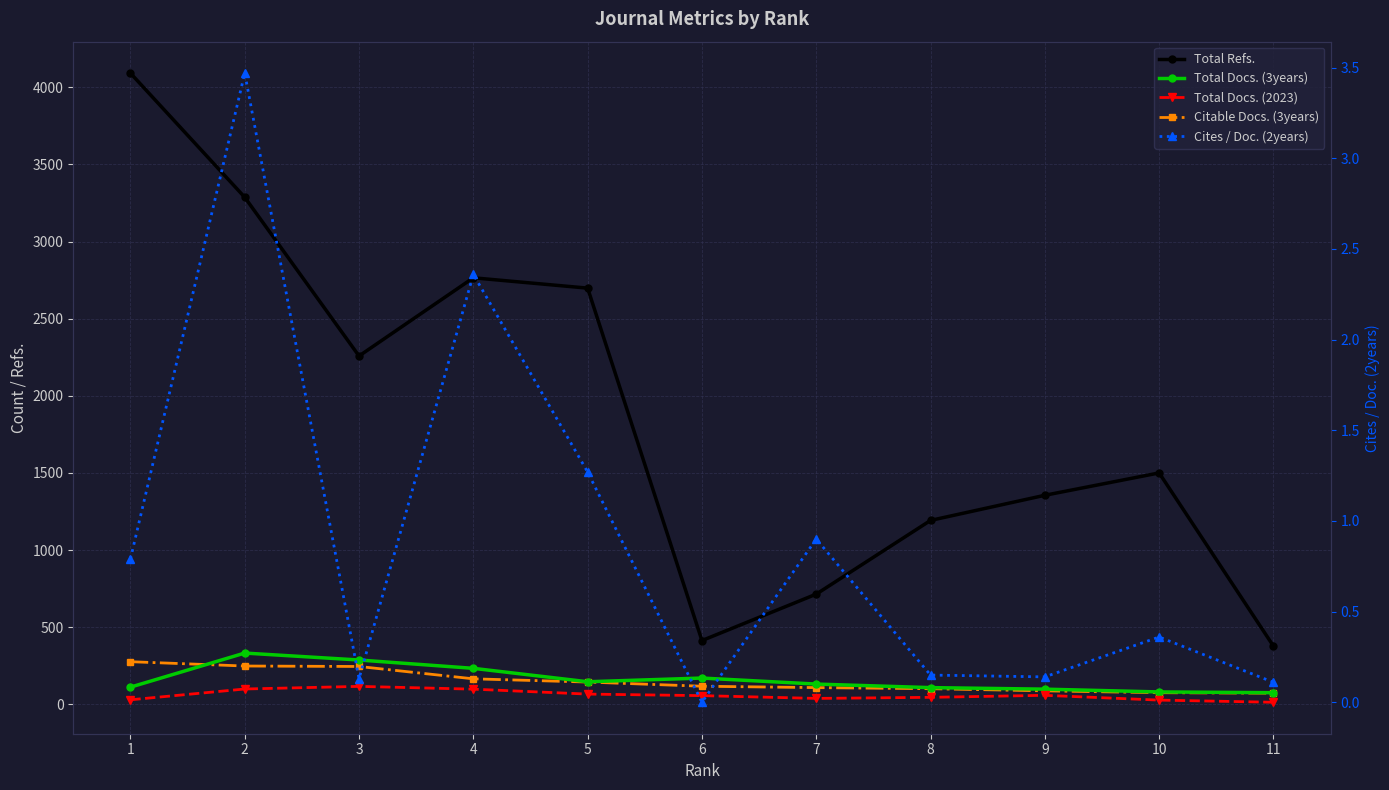

Which label corresponds to the smallest value in the chart?

6